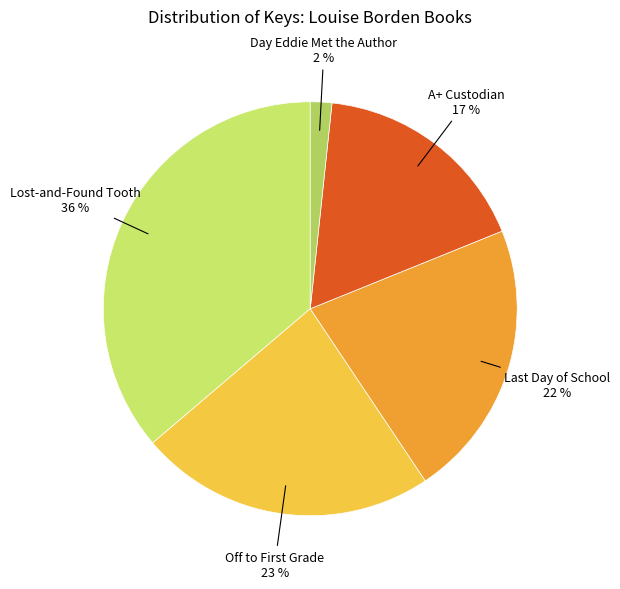

Does any single category account for the majority?

No